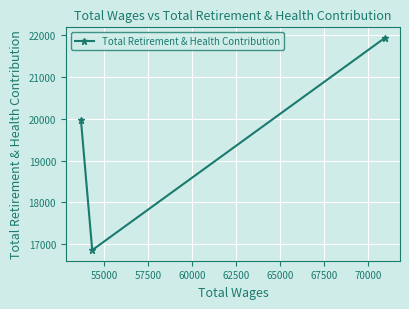

What is the minimum value shown in the chart?

16859